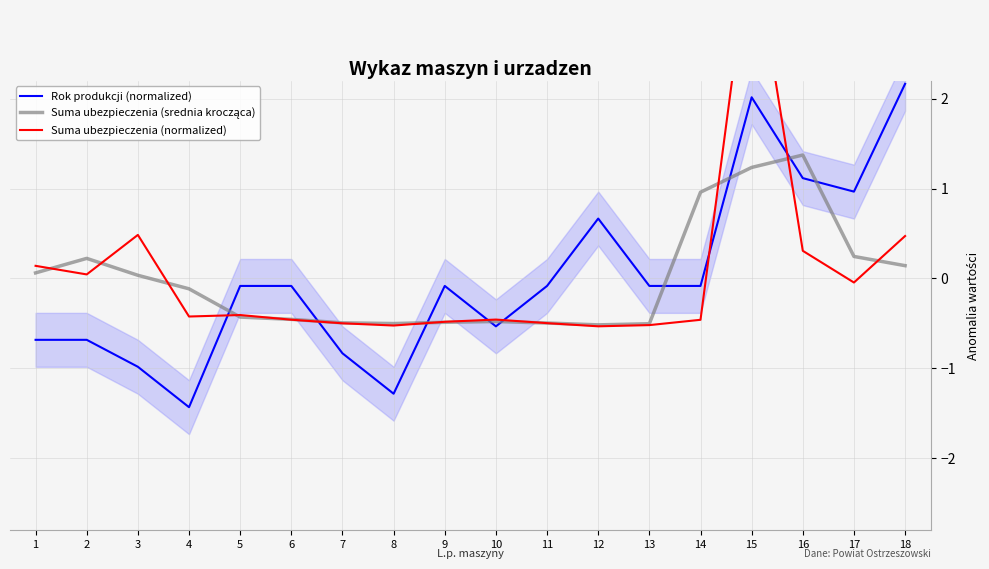

At how many categories does at least one series exceed 0?

9